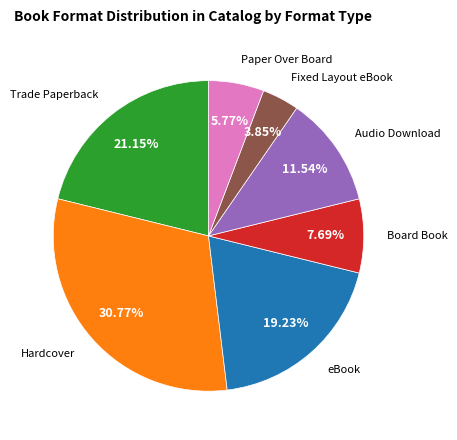

Count the number of slices in the pie.

7